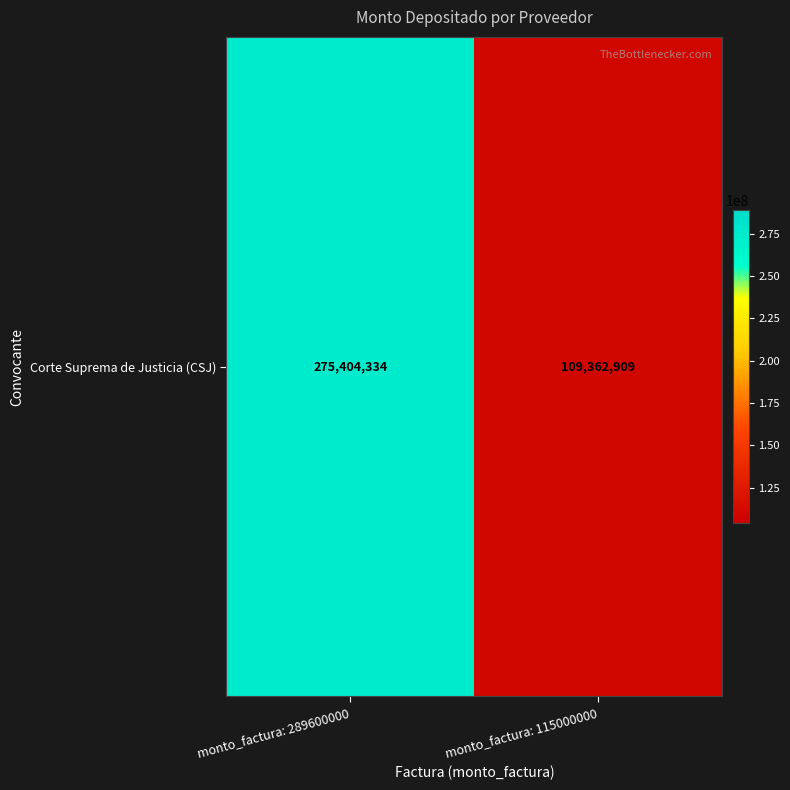

At which category does the chart reach its peak across all series?

monto_factura: 289600000